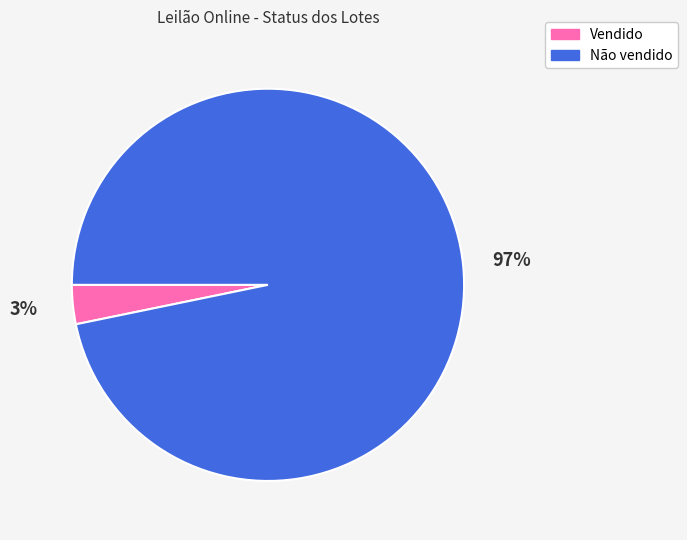

Count the number of slices in the pie.

2